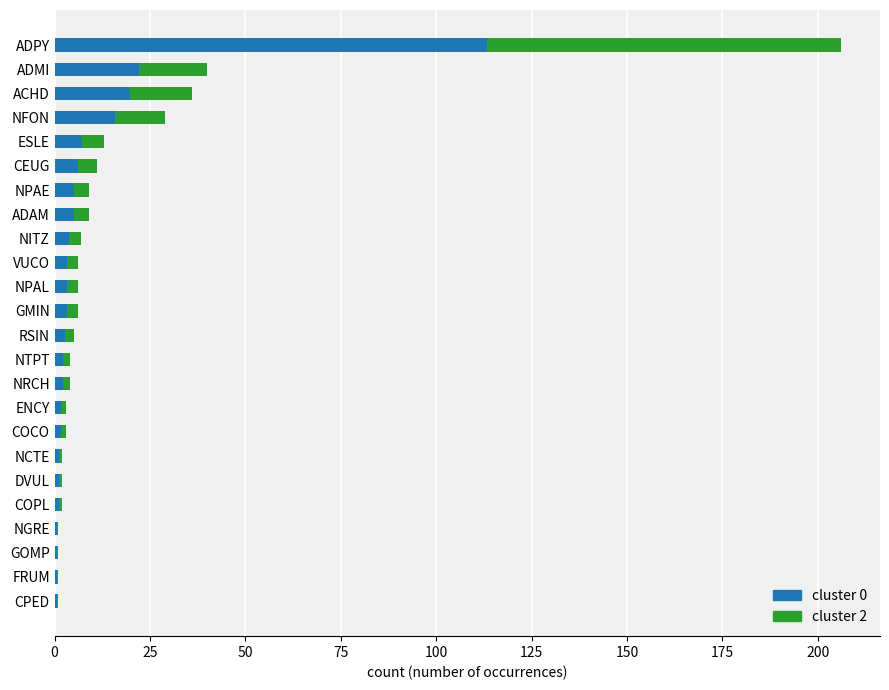

What are all the series names shown in the legend?

cluster 0, cluster 2